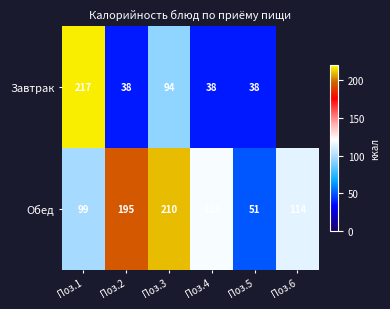

The value of Обед at Поз.2 is 195. True or false?

True